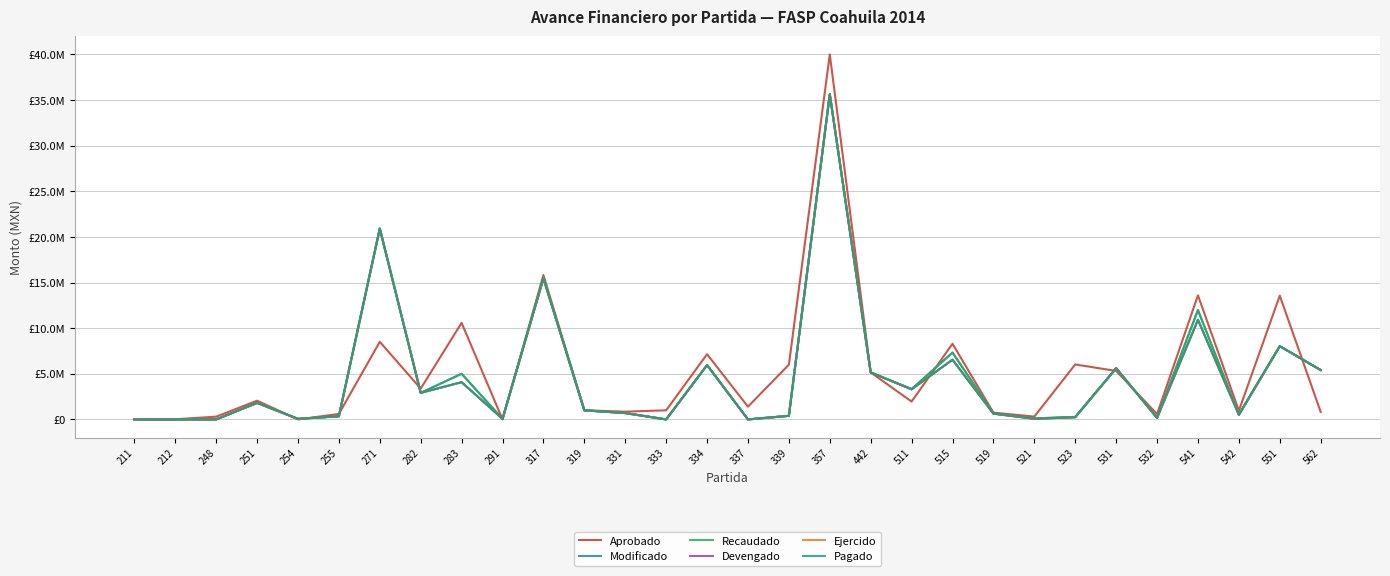

Is this an area chart (filled region under the line)?

No